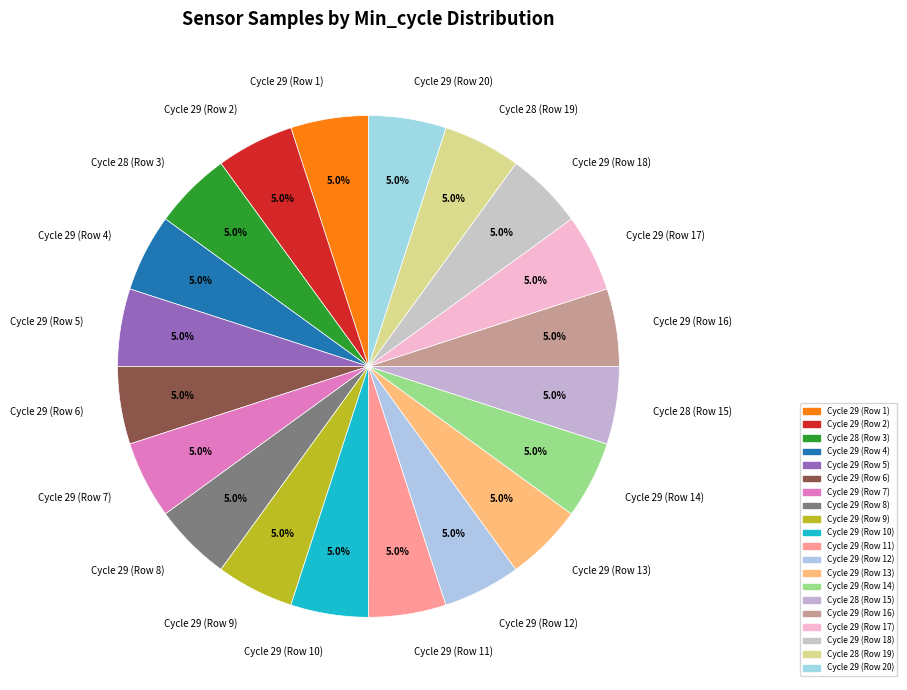

Combined, what portion of the pie is Cycle 29 (Row 13) and Cycle 29 (Row 10)?

10.0%